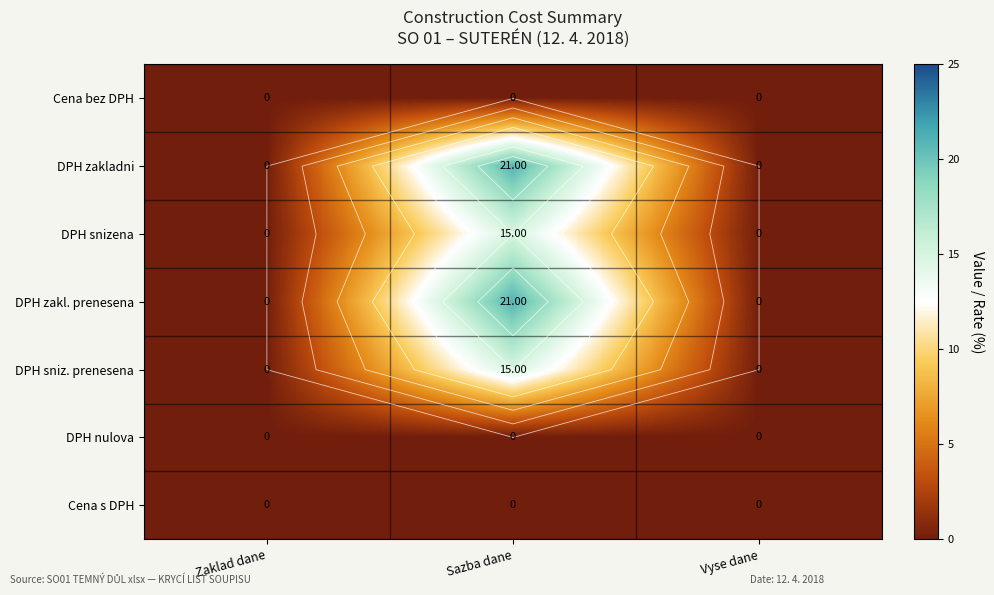

Is it true that DPH sniz. prenesena equals 15 at Sazba dane?

True